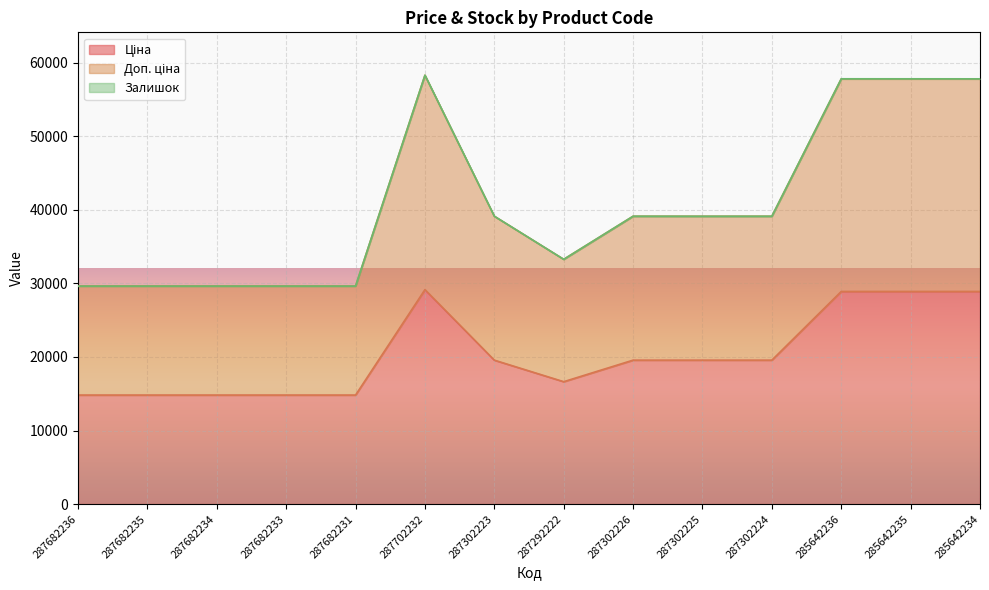

Is it true that Ціна equals 28901.7 at 285642236?

True